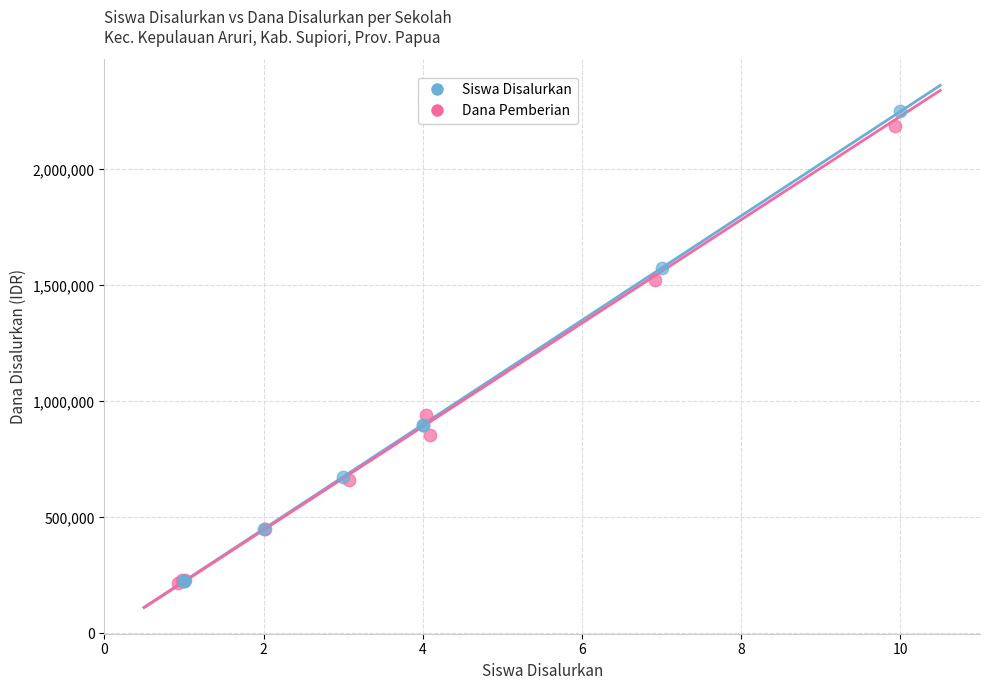

Which series has the widest spread of Y values?

Siswa Disalurkan